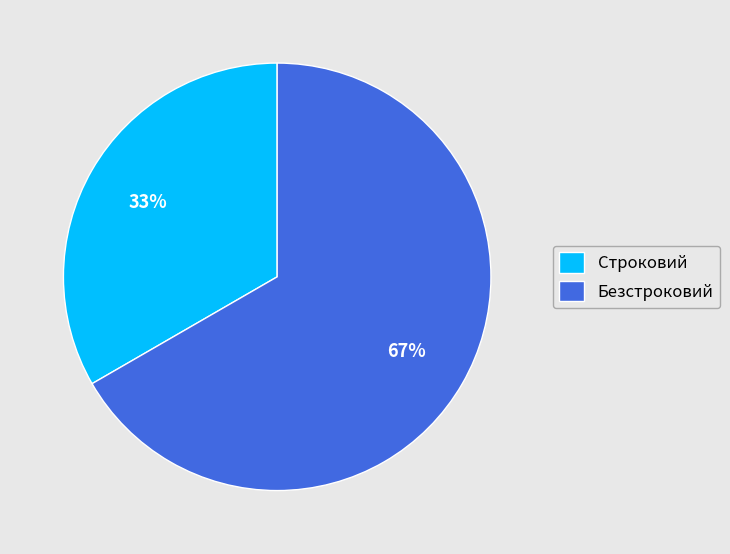

To the nearest percent, what is the average slice percentage?

50%